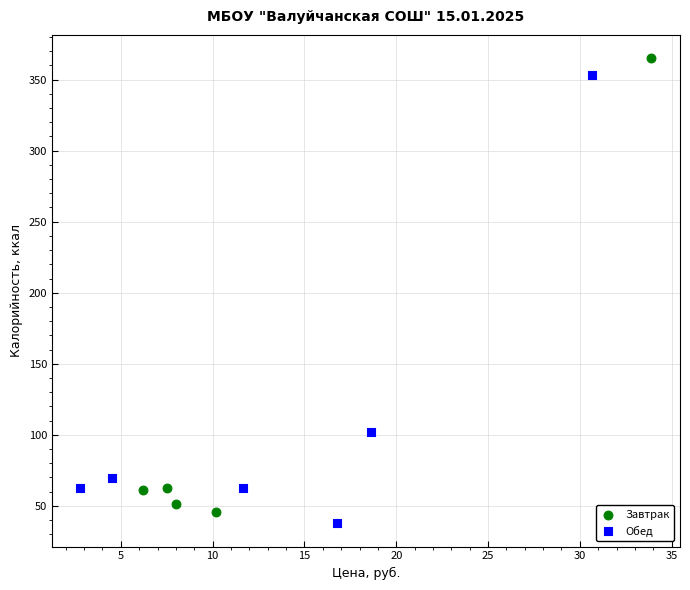

Which series has the widest spread of Y values?

Завтрак